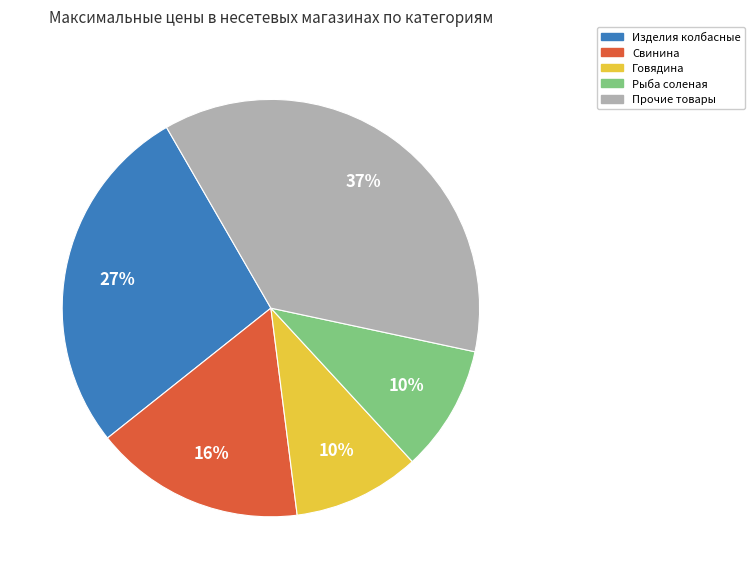

Count the number of slices in the pie.

5